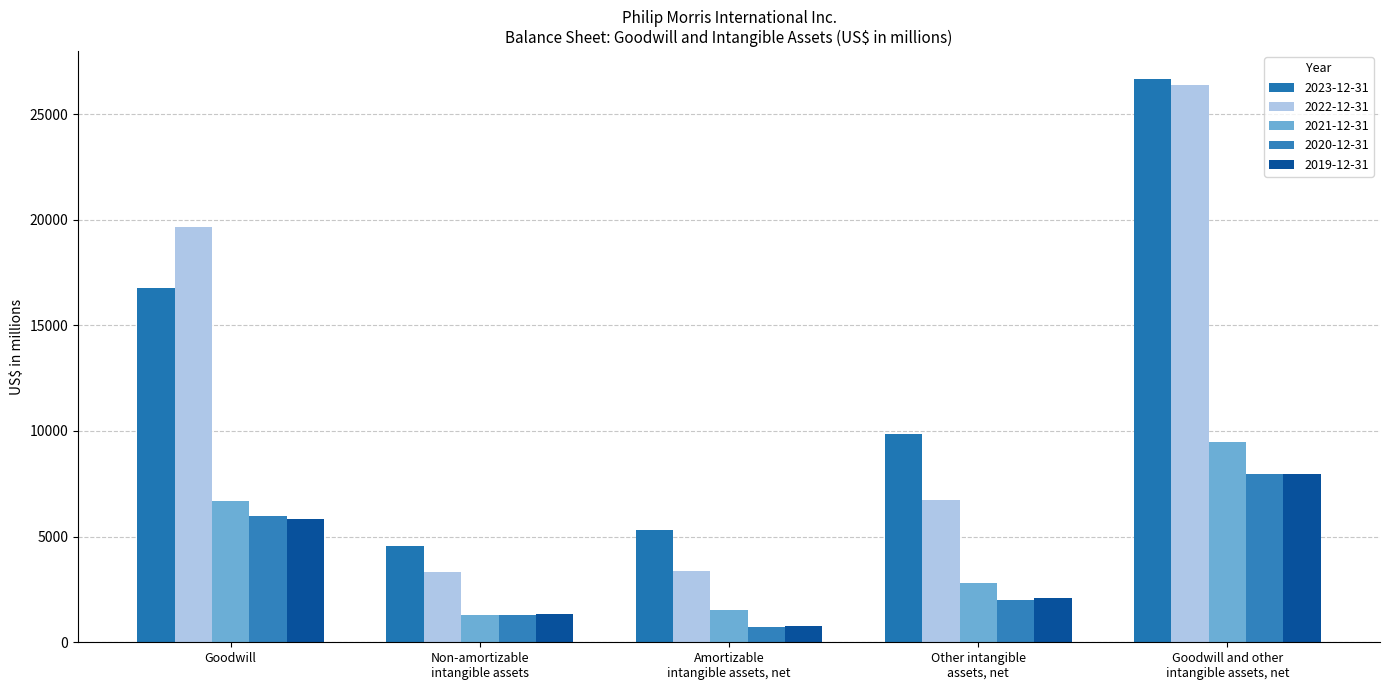

How many groups of bars are there?

5